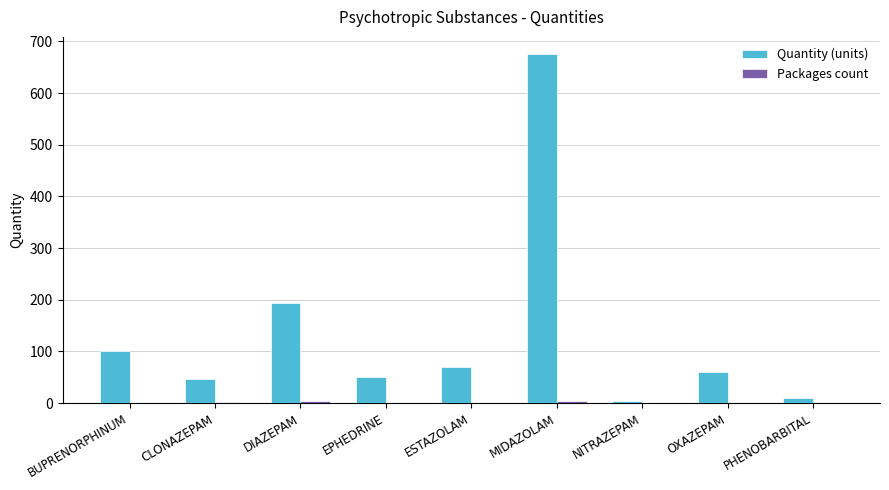

True or false: Quantity (units) has a value of 70 at ESTAZOLAM.

True